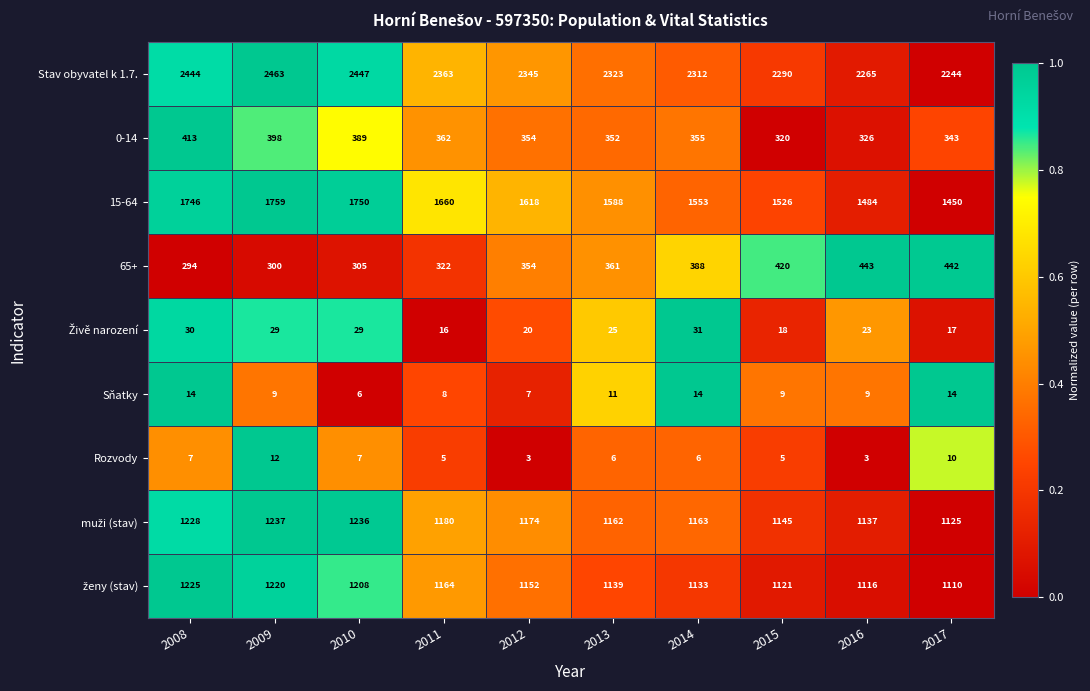

What is the difference between the maximum and minimum values in the 0-14 series?

93